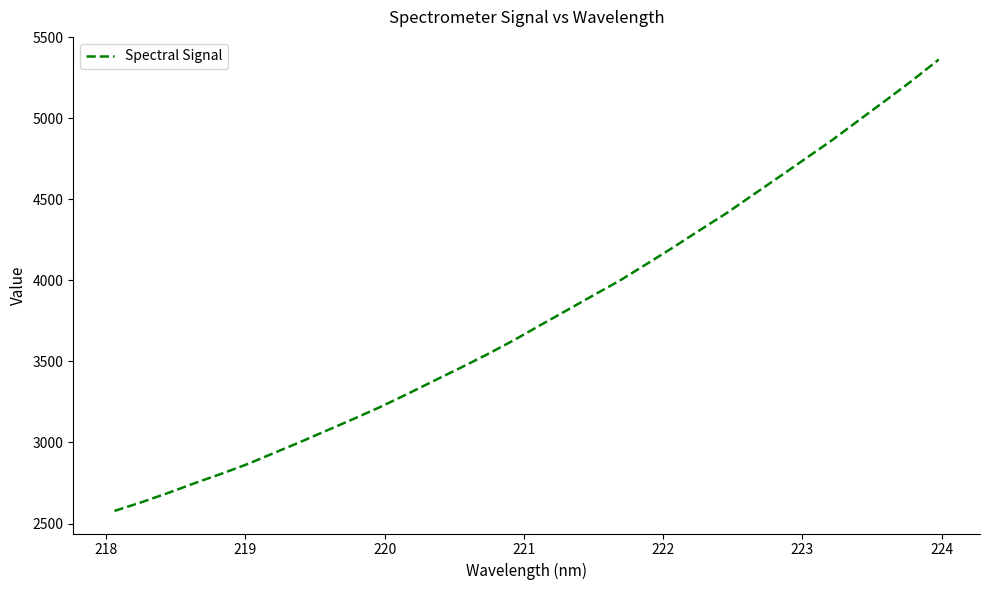

What is the smallest value displayed?

2577.7